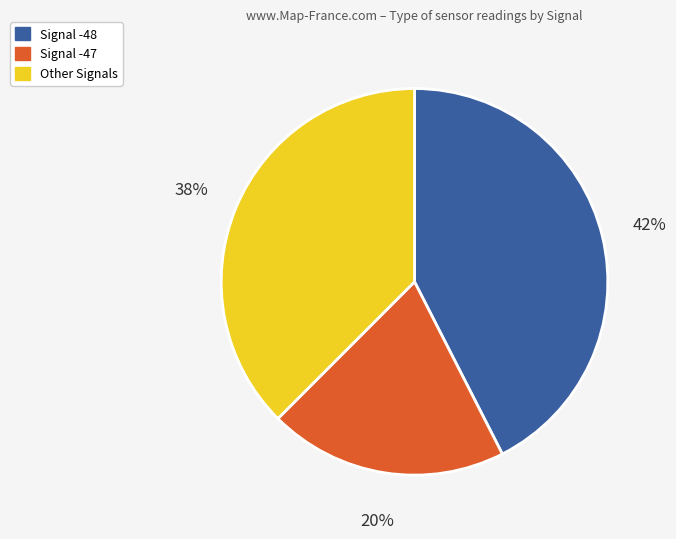

To the nearest percent, what is the average slice percentage?

33%